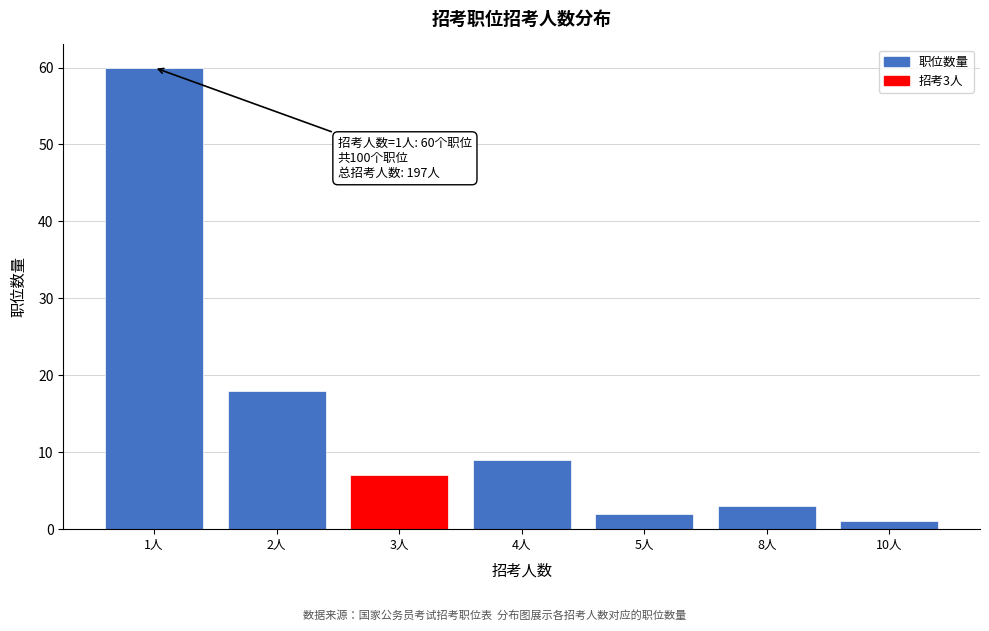

Reading left to right, transcribe all the data shown in this chart.

1人=60	2人=18	3人=7	4人=9	5人=2	8人=3	10人=1